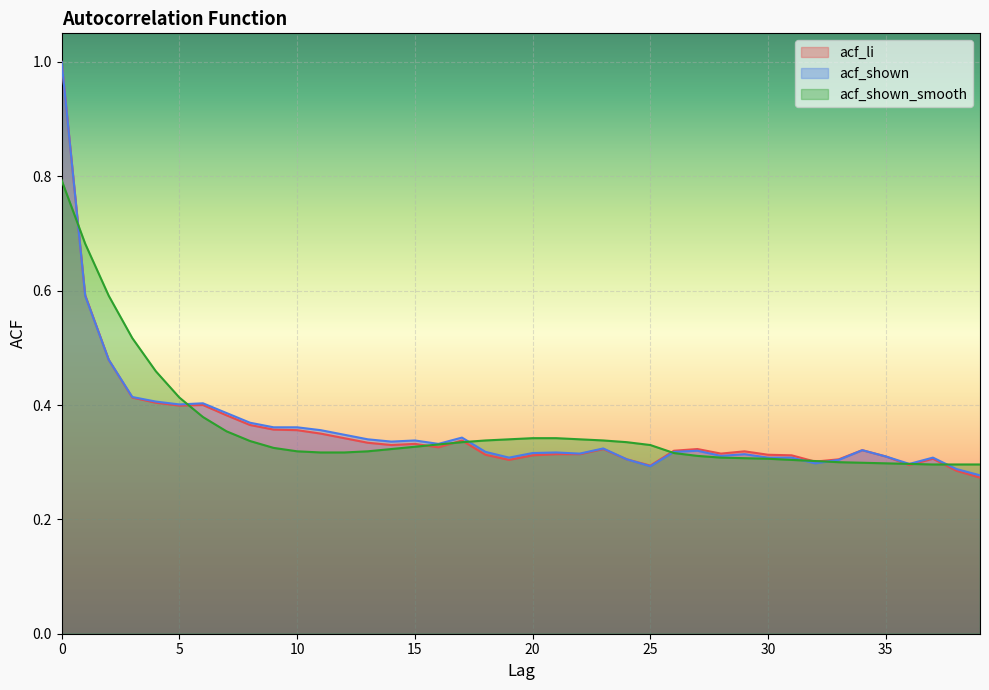

How many lines are shown in the chart?

3